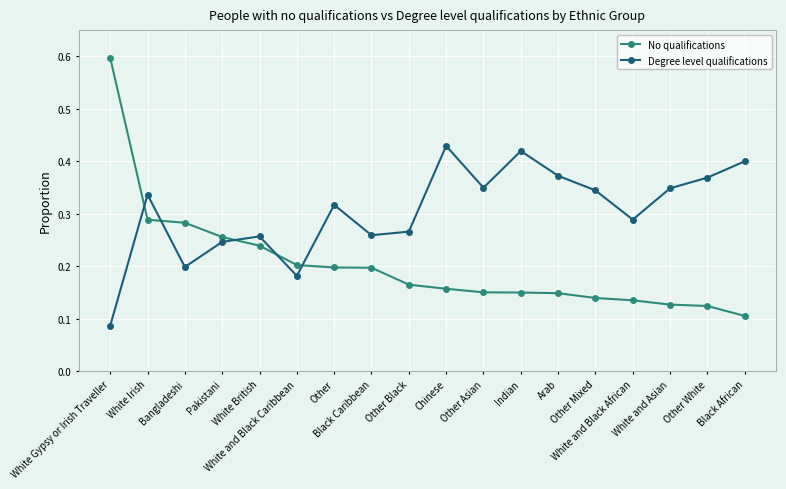

What are all the series names shown in the legend?

No qualifications, Degree level qualifications